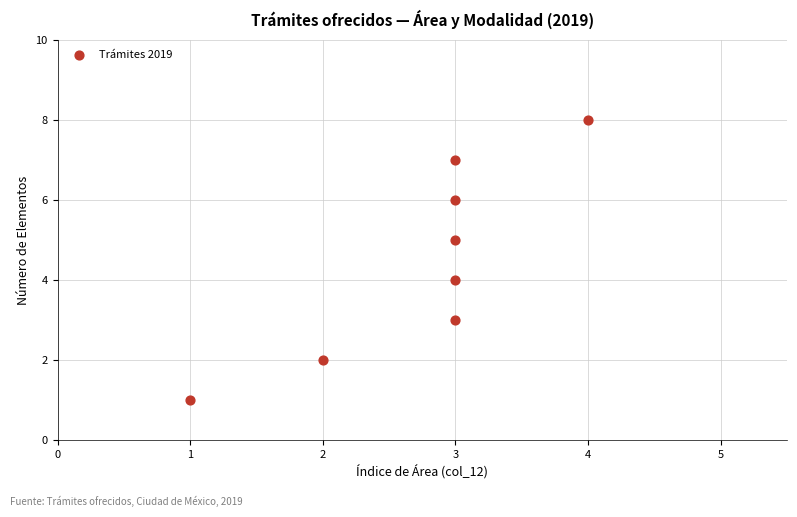

What is the average X value?

3